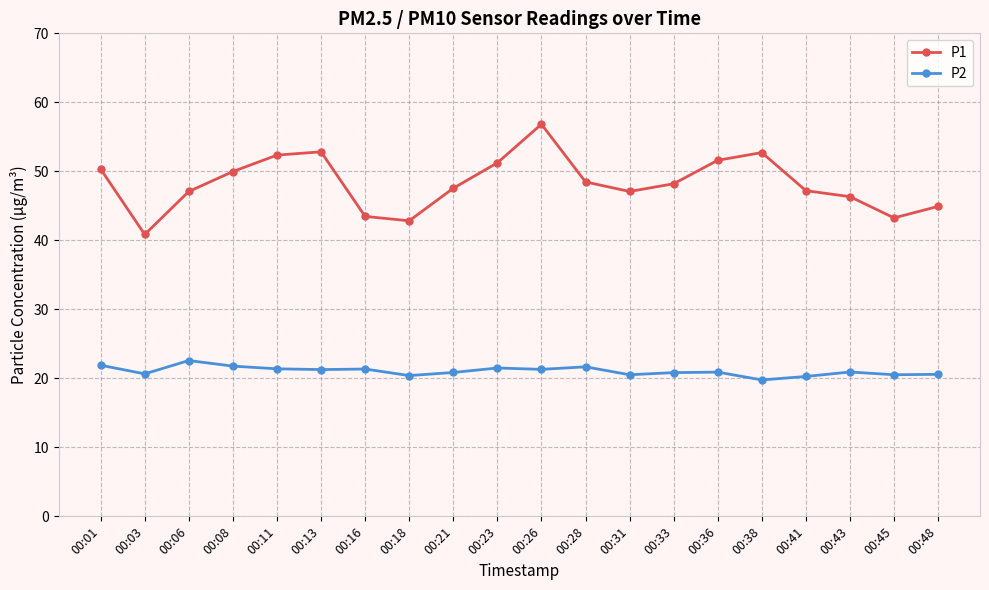

The P2 series shows 32.0 at 00:06. True or false?

False